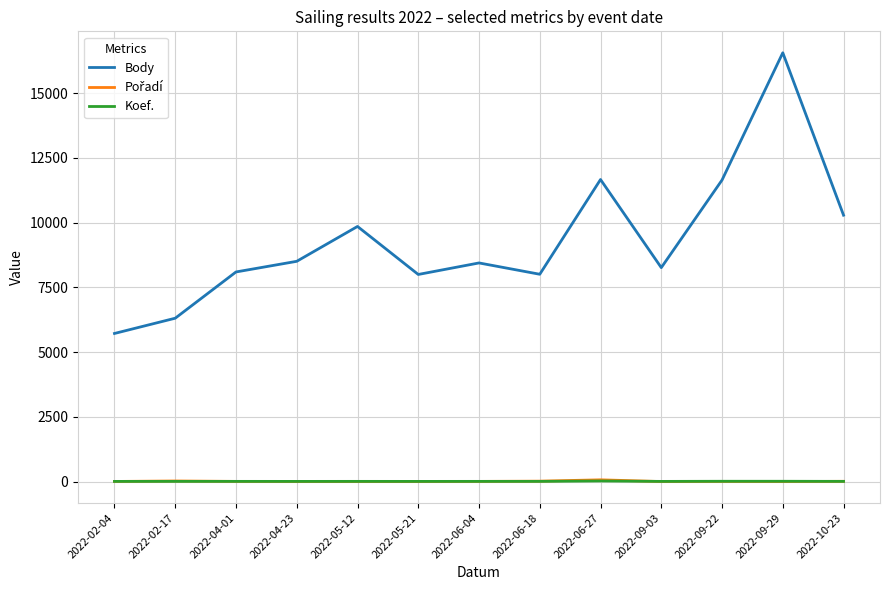

True or false: Koef. and Body cross at least once.

False